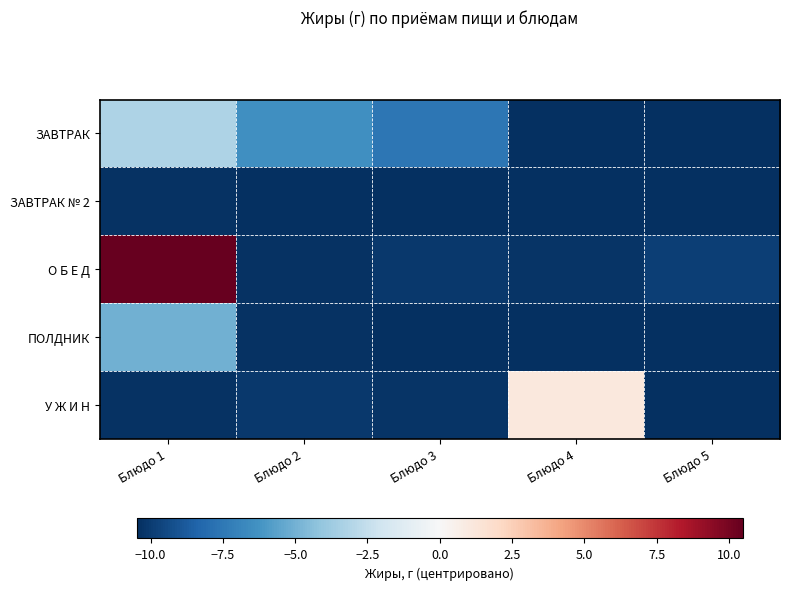

Which series has the largest total across all categories?

О Б Е Д